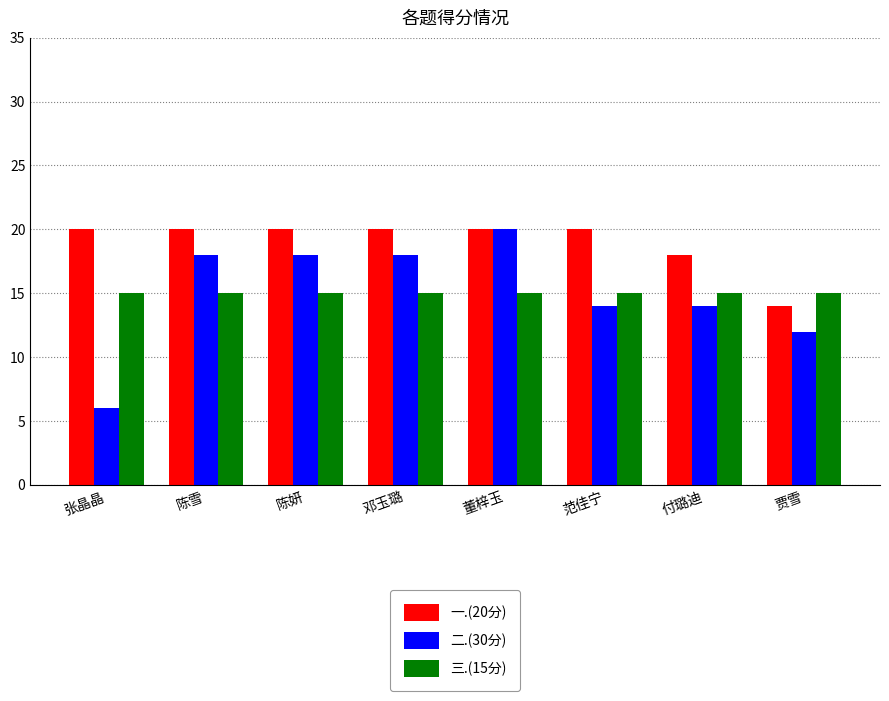

How many distinct data groups are displayed?

3